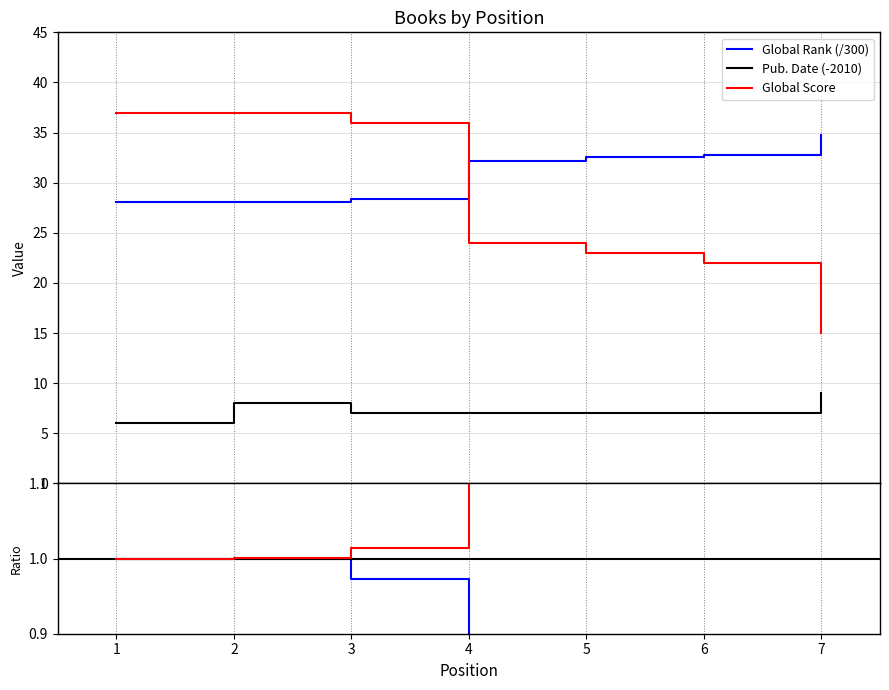

Is this an area chart (filled region under the line)?

No